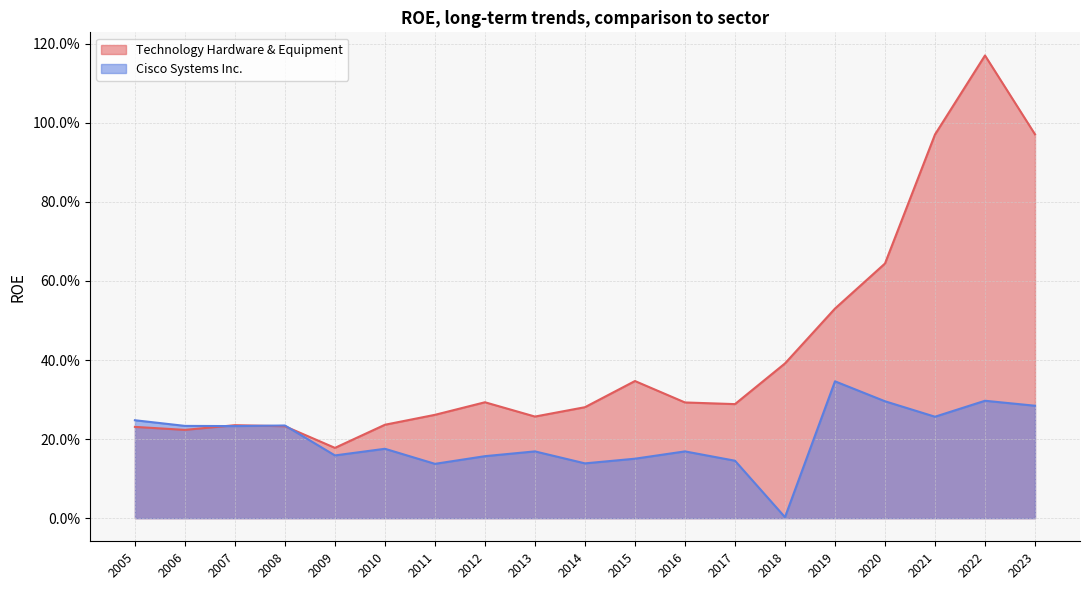

Is it true that Technology Hardware & Equipment equals 0.4 at 2018?

True